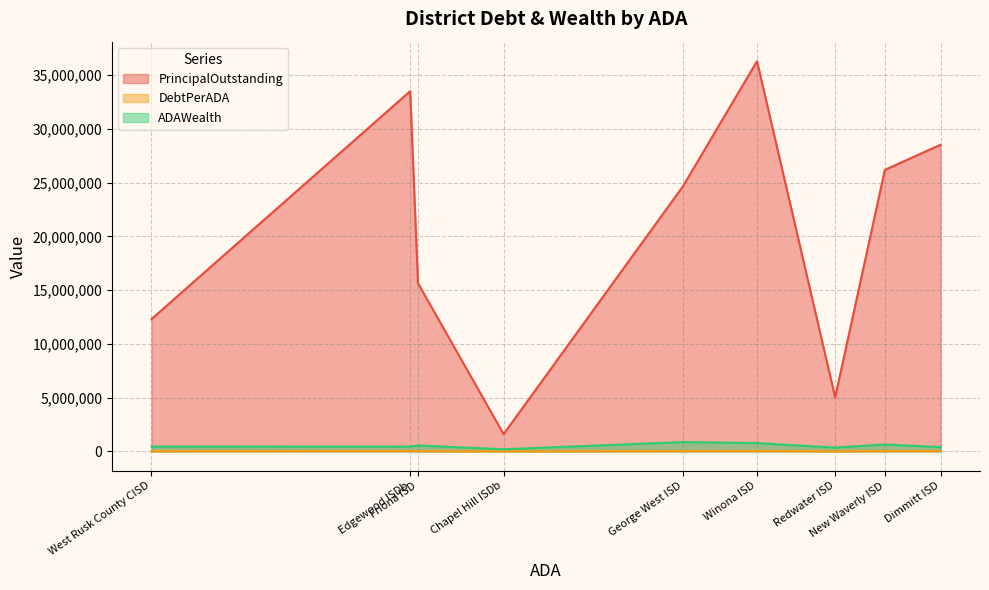

What are all the series names shown in the legend?

PrincipalOutstanding, DebtPerADA, ADAWealth